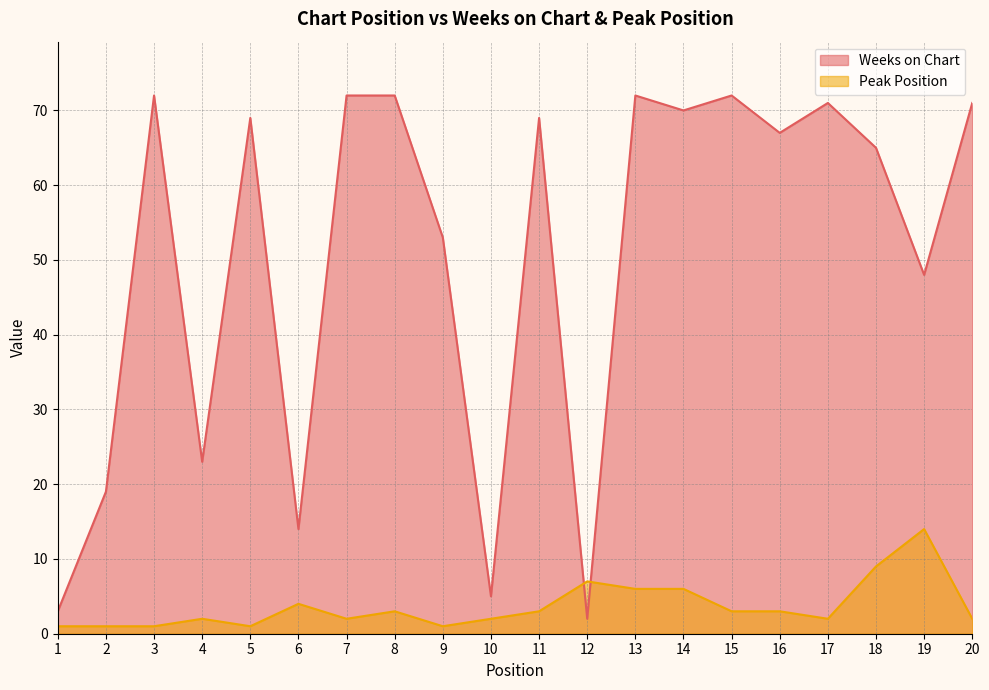

What is the value of the Weeks on Chart point at the 7th from the left?

72